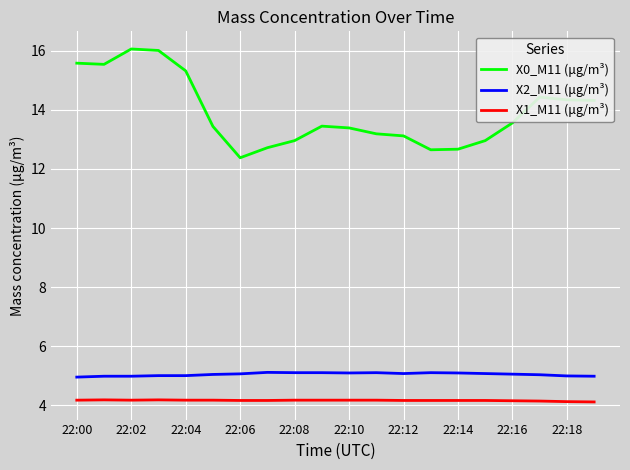

What is the maximum value shown in the chart?

16.1